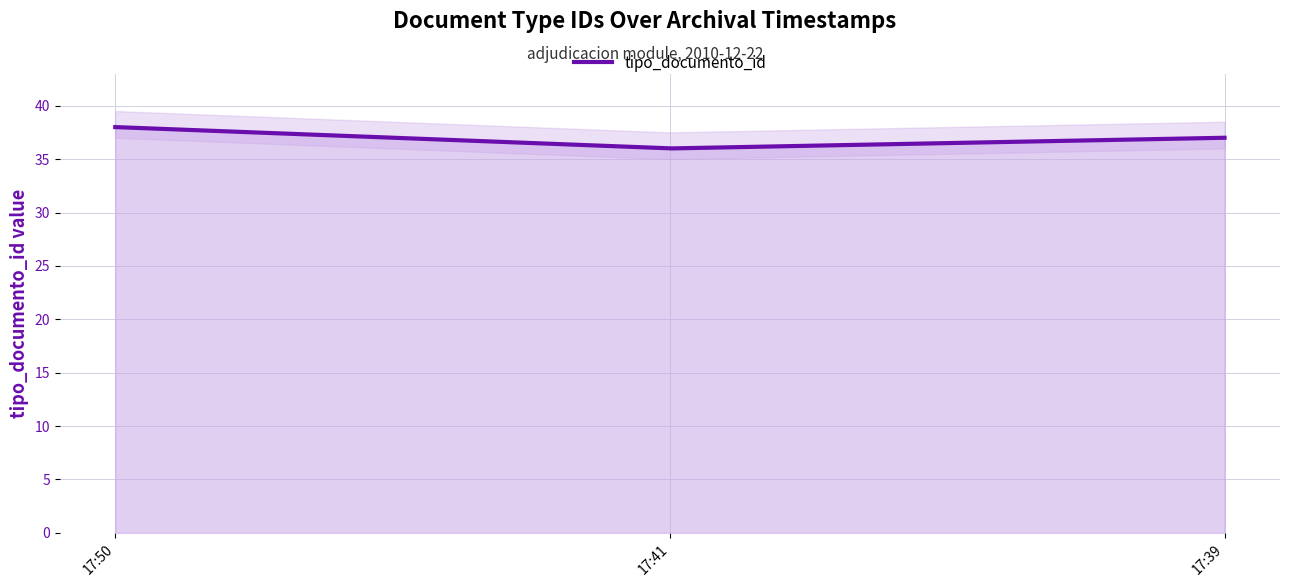

Reading left to right, transcribe all the data shown in this chart.

38	36	37